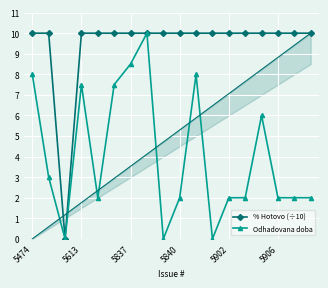

What is the average value of the Odhadovana doba series?

4.0